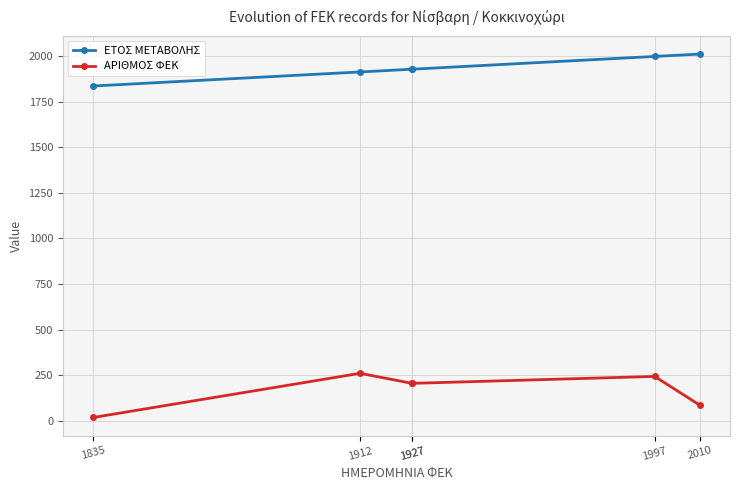

What are all the series names shown in the legend?

ΕΤΟΣ ΜΕΤΑΒΟΛΗΣ, ΑΡΙΘΜΟΣ ΦΕΚ